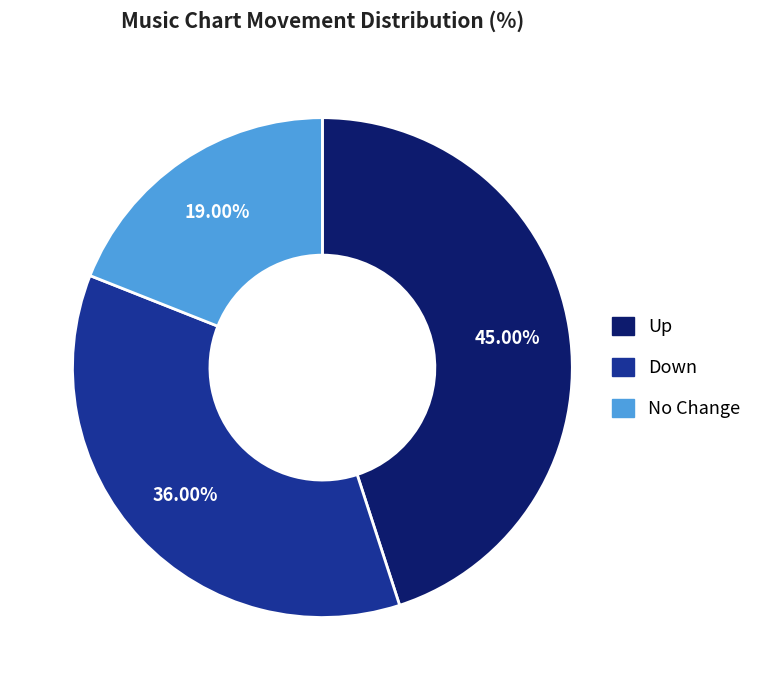

Does any single category account for the majority?

No